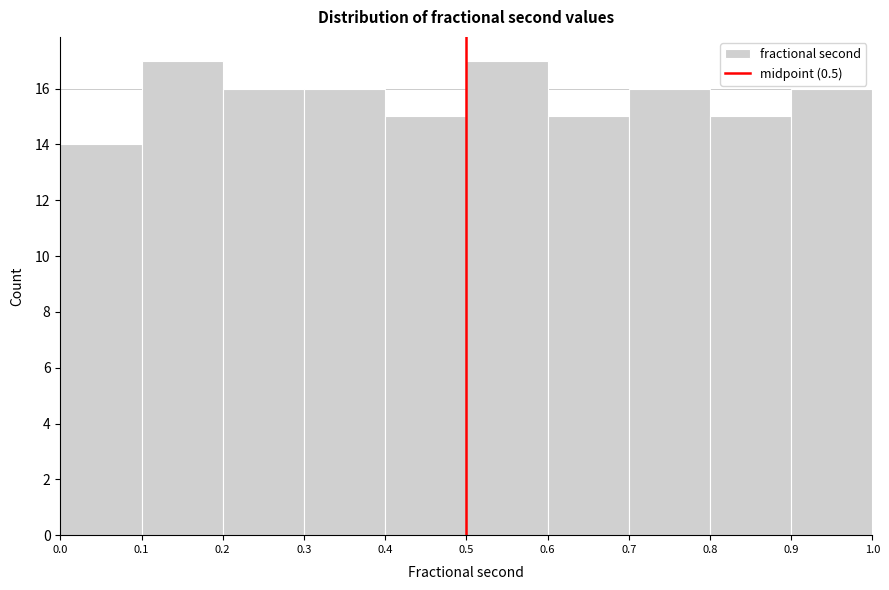

Reading left to right, list every bar in this chart as the range it spans on the x-axis followed by its height. The values are not printed on the chart, so give them approximately, as read against the axis.

0.0 to 0.1: 14
0.1 to 0.2: 17
0.2 to 0.3: 16
0.3 to 0.4: 16
0.4 to 0.5: 15
0.5 to 0.6: 17
0.6 to 0.7: 15
0.7 to 0.8: 16
0.8 to 0.9: 15
0.9 to 1.0: 16